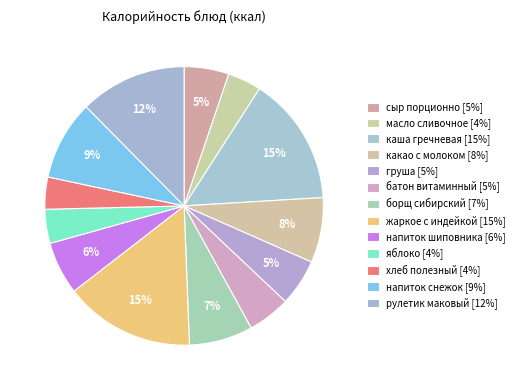

Rank the categories by value from highest to lowest.

жаркое с индейкой, каша гречневая, рулетик маковый, напиток снежок, какао с молоком, борщ сибирский, напиток шиповника, груша, сыр порционно, батон витаминный, яблоко, масло сливочное, хлеб полезный